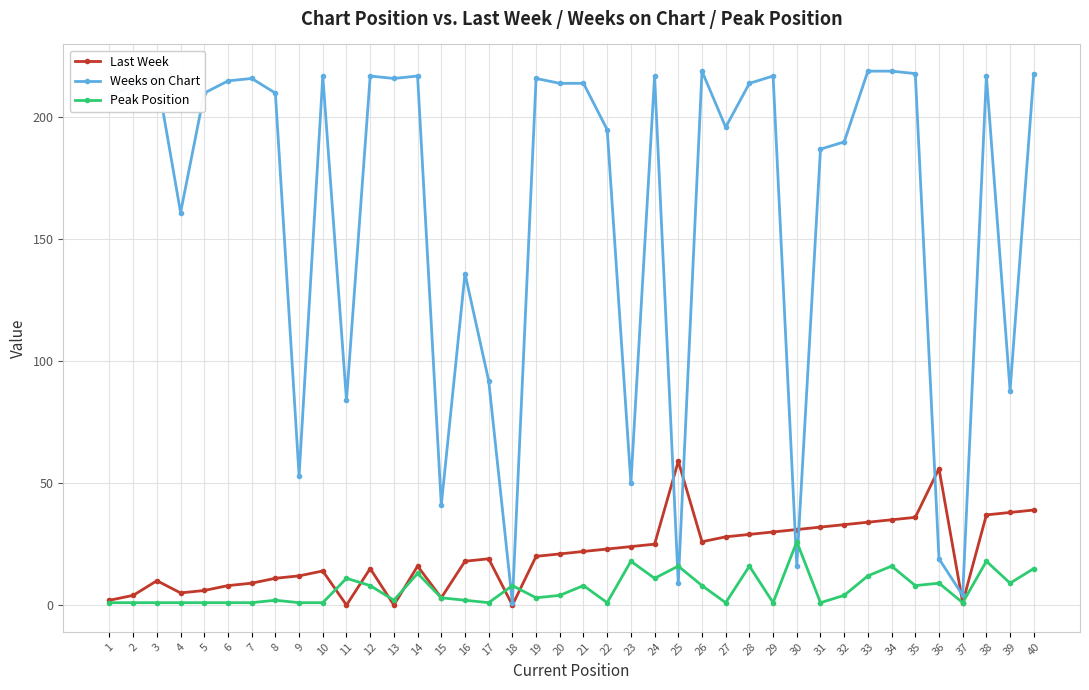

What is the difference between the second highest and second lowest values in the Weeks on Chart series?

215